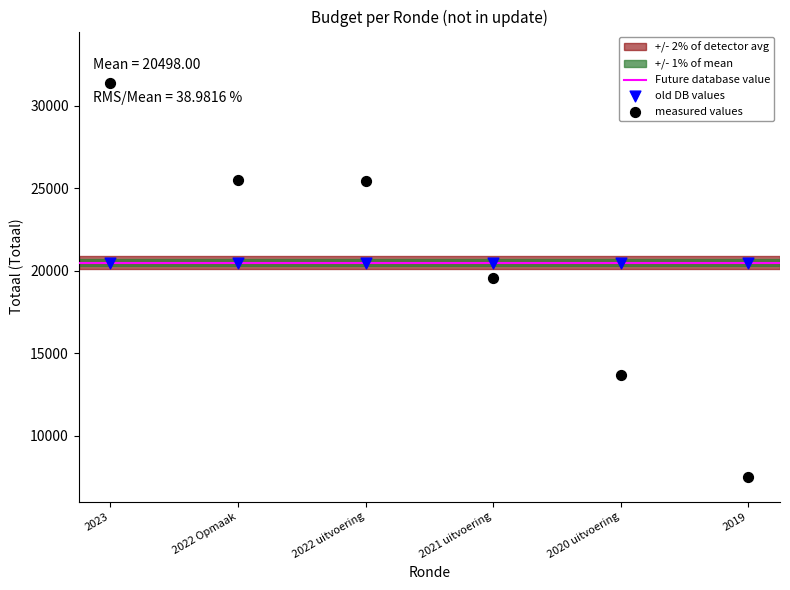

Which series contains the lowest Y value?

measured values